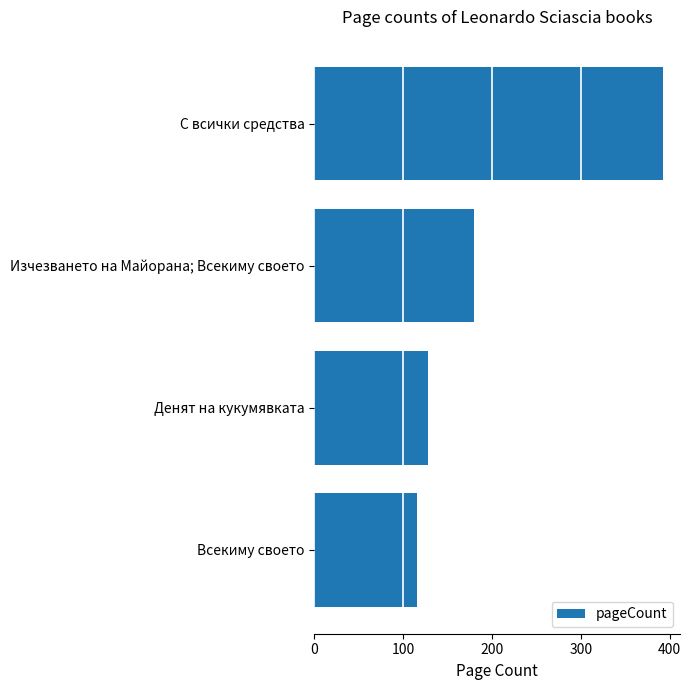

List the labels in order of value, smallest first.

Всекиму своето, Денят на кукумявката, Изчезването на Майорана; Всекиму своето, С всички средства